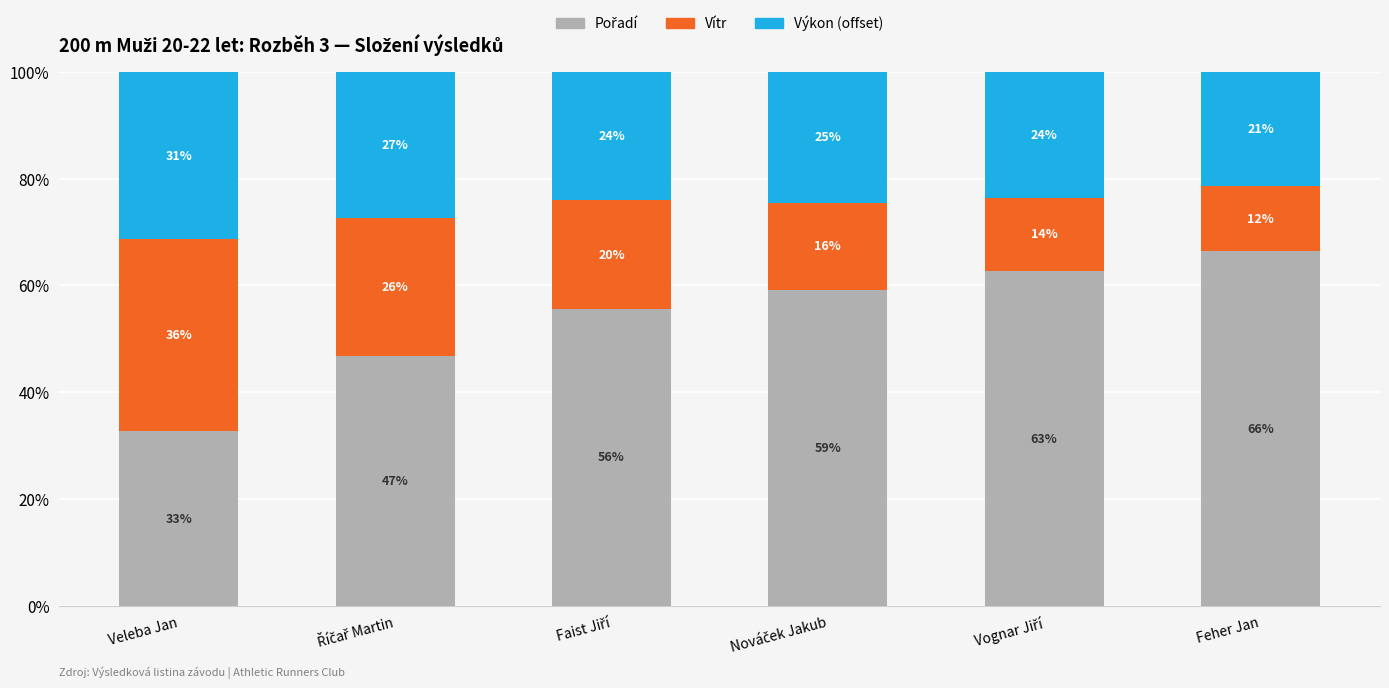

Are the bars grouped side by side (vs. stacked)?

No